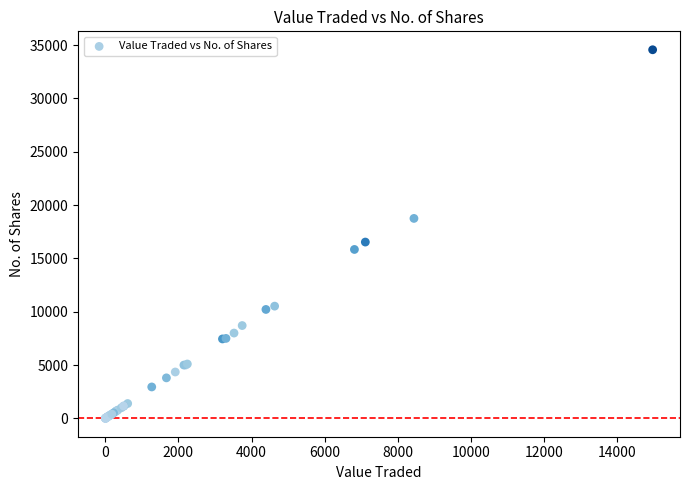

What Y value in the scatter plot is closest to 17286?

16533